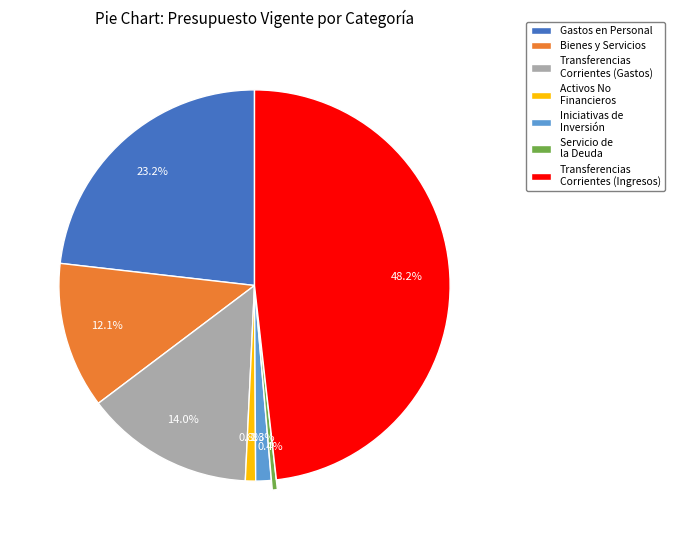

Does any single category account for the majority?

No